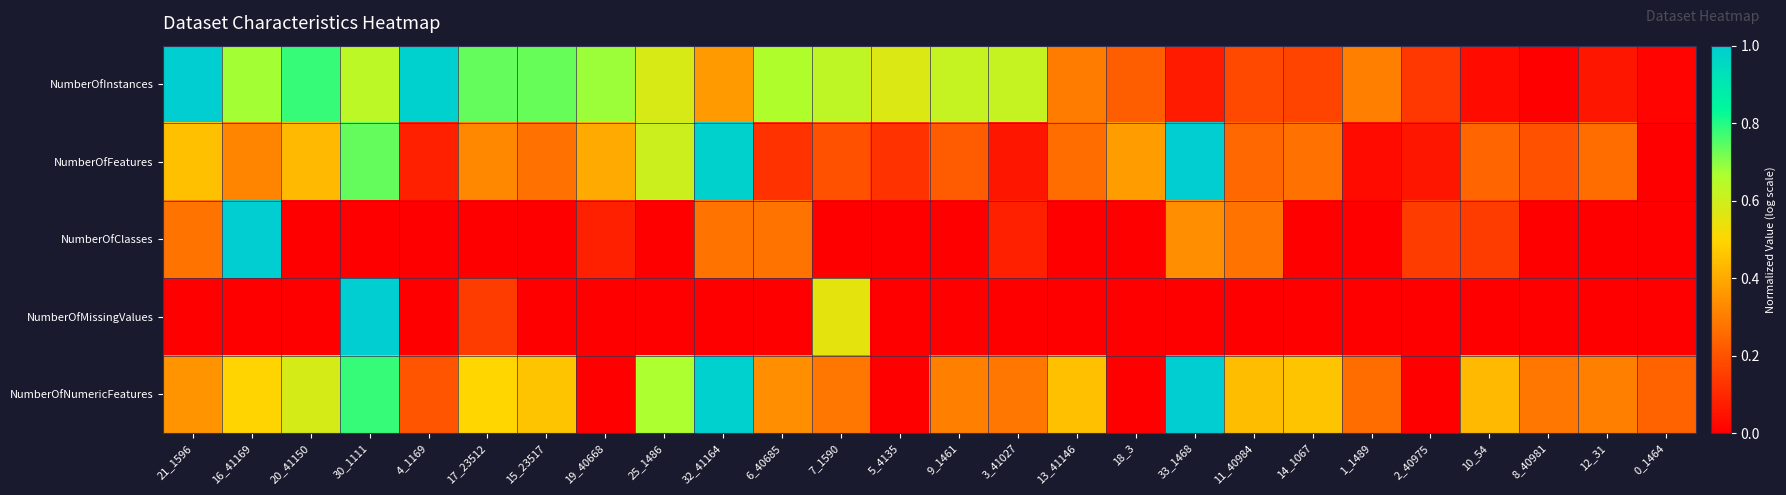

How many series are shown in this chart?

5